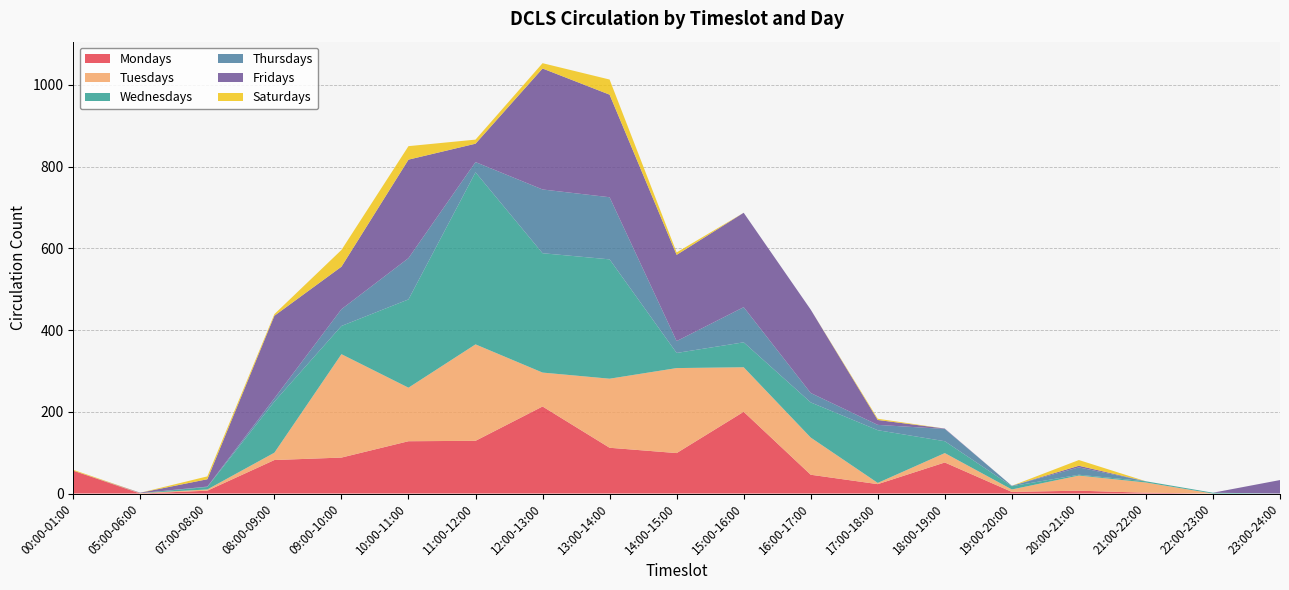

Reading right to left, extract all data points from this chart.

Mondays: 23:00-24:00=0	22:00-23:00=0	21:00-22:00=2	20:00-21:00=7	19:00-20:00=4	18:00-19:00=76	17:00-18:00=23	16:00-17:00=46	15:00-16:00=200	14:00-15:00=99	13:00-14:00=112	12:00-13:00=213	11:00-12:00=129	10:00-11:00=128	09:00-10:00=88	08:00-09:00=82	07:00-08:00=7	05:00-06:00=0	00:00-01:00=56
Tuesdays: 23:00-24:00=0	22:00-23:00=0	21:00-22:00=25	20:00-21:00=37	19:00-20:00=6	18:00-19:00=23	17:00-18:00=3	16:00-17:00=91	15:00-16:00=109	14:00-15:00=208	13:00-14:00=169	12:00-13:00=83	11:00-12:00=236	10:00-11:00=131	09:00-10:00=253	08:00-09:00=18	07:00-08:00=3	05:00-06:00=1	00:00-01:00=0
Wednesdays: 23:00-24:00=0	22:00-23:00=2	21:00-22:00=3	20:00-21:00=2	19:00-20:00=8	18:00-19:00=29	17:00-18:00=129	16:00-17:00=86	15:00-16:00=61	14:00-15:00=37	13:00-14:00=292	12:00-13:00=292	11:00-12:00=421	10:00-11:00=216	09:00-10:00=69	08:00-09:00=125	07:00-08:00=6	05:00-06:00=0	00:00-01:00=0
Thursdays: 23:00-24:00=0	22:00-23:00=0	21:00-22:00=0	20:00-21:00=18	19:00-20:00=1	18:00-19:00=30	17:00-18:00=13	16:00-17:00=23	15:00-16:00=86	14:00-15:00=29	13:00-14:00=152	12:00-13:00=156	11:00-12:00=25	10:00-11:00=101	09:00-10:00=41	08:00-09:00=8	07:00-08:00=1	05:00-06:00=0	00:00-01:00=0
Fridays: 23:00-24:00=33	22:00-23:00=0	21:00-22:00=0	20:00-21:00=4	19:00-20:00=0	18:00-19:00=1	17:00-18:00=12	16:00-17:00=204	15:00-16:00=231	14:00-15:00=211	13:00-14:00=251	12:00-13:00=296	11:00-12:00=45	10:00-11:00=241	09:00-10:00=104	08:00-09:00=202	07:00-08:00=18	05:00-06:00=1	00:00-01:00=0
Saturdays: 23:00-24:00=0	22:00-23:00=0	21:00-22:00=0	20:00-21:00=14	19:00-20:00=0	18:00-19:00=0	17:00-18:00=3	16:00-17:00=0	15:00-16:00=0	14:00-15:00=6	13:00-14:00=37	12:00-13:00=13	11:00-12:00=10	10:00-11:00=33	09:00-10:00=41	08:00-09:00=4	07:00-08:00=7	05:00-06:00=0	00:00-01:00=2